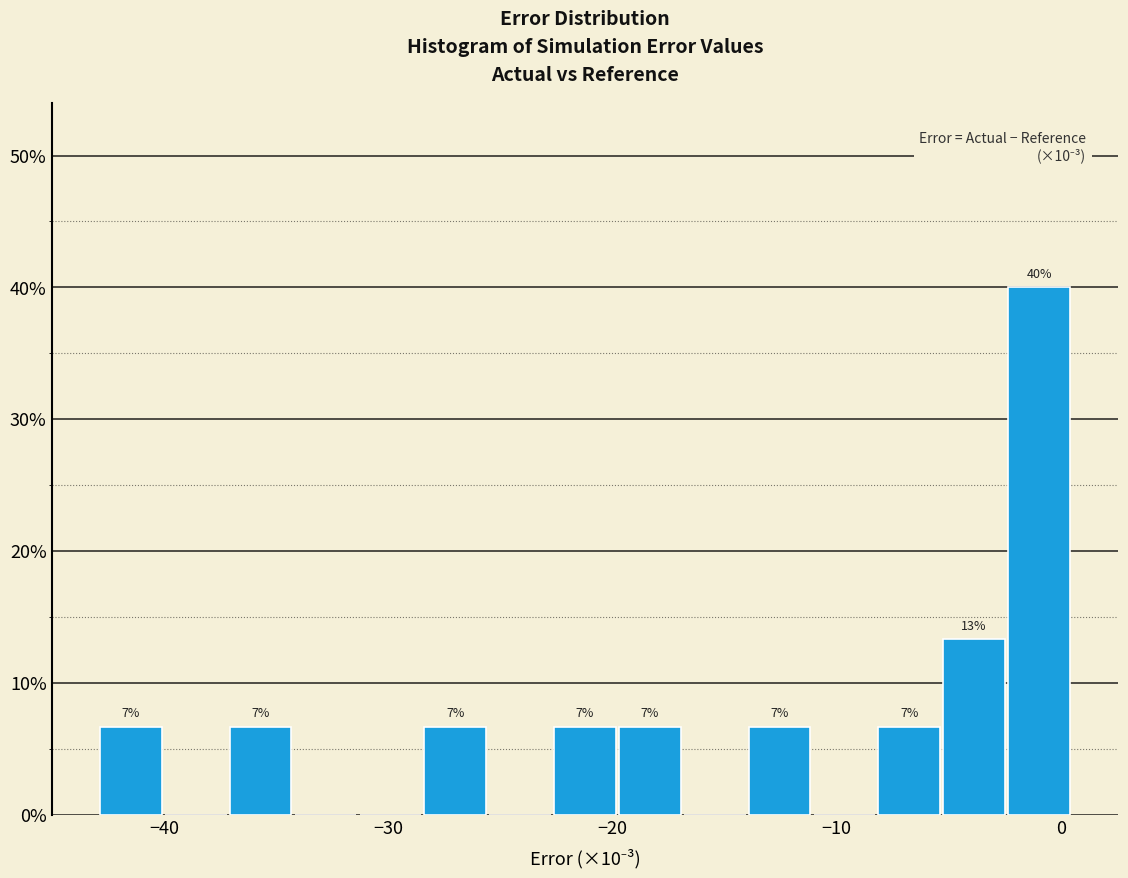

Read against the x-axis, roughly where is the centre of the tallest bar?

-1